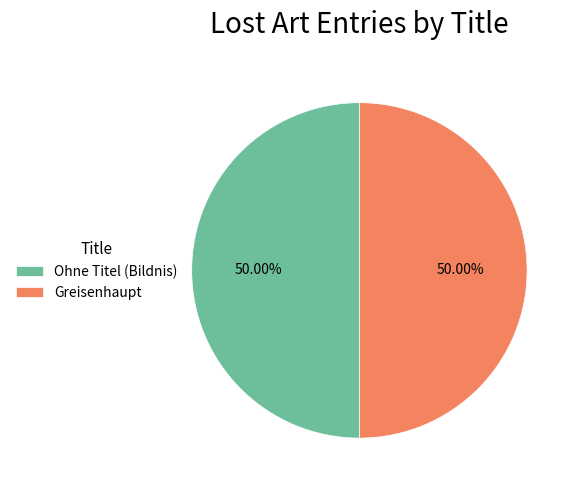

To the nearest percent, what portion does Greisenhaupt represent?

50%